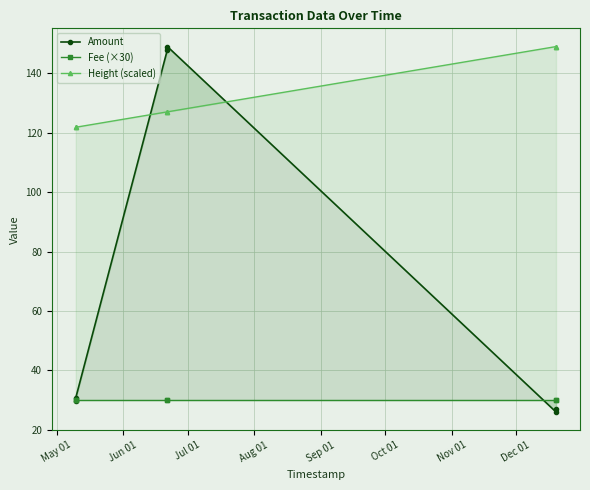

True or false: Height (scaled) and Fee (×30) intersect in this chart.

False